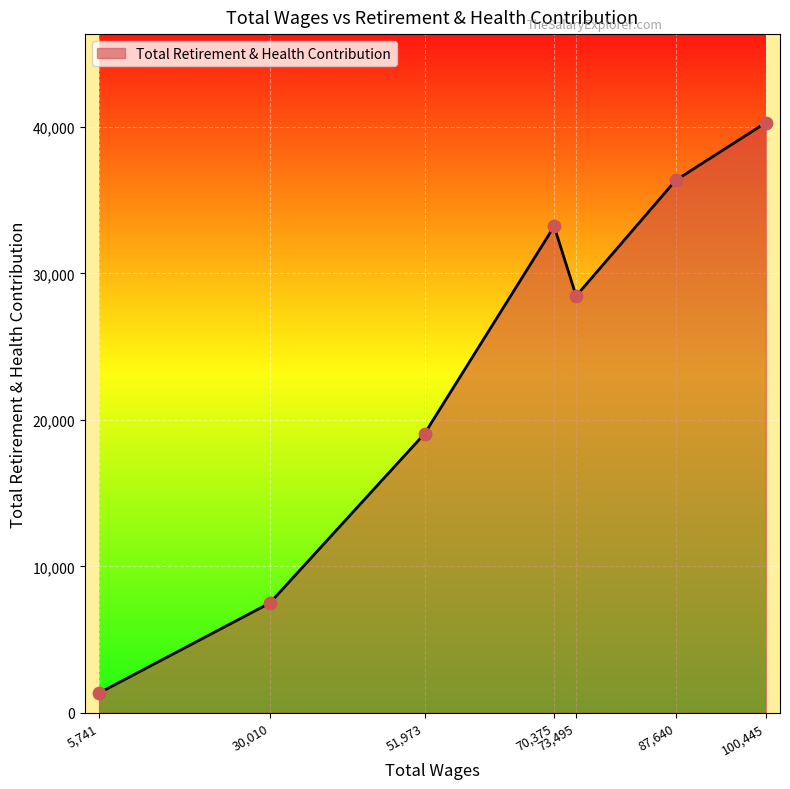

What is the change in value from 73,495 to 87,640?

+7905